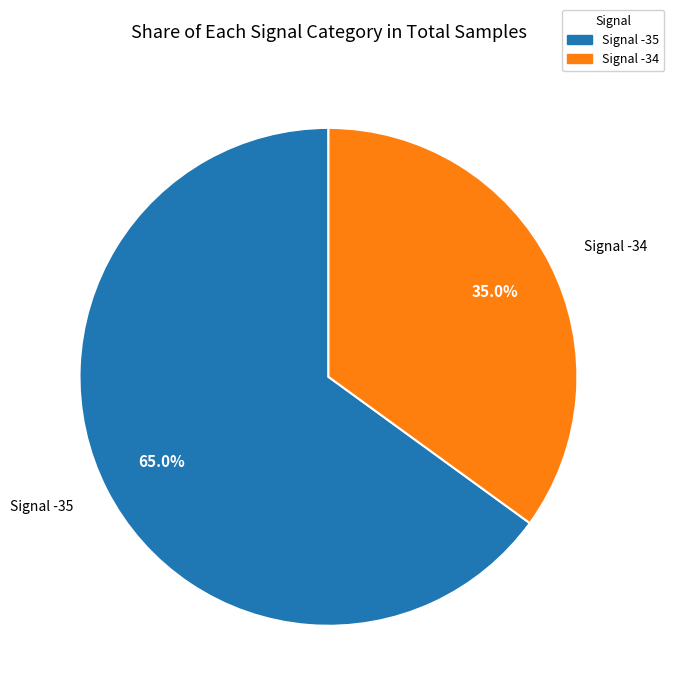

What is the total percentage of Signal -35 and Signal -34?

100.0%